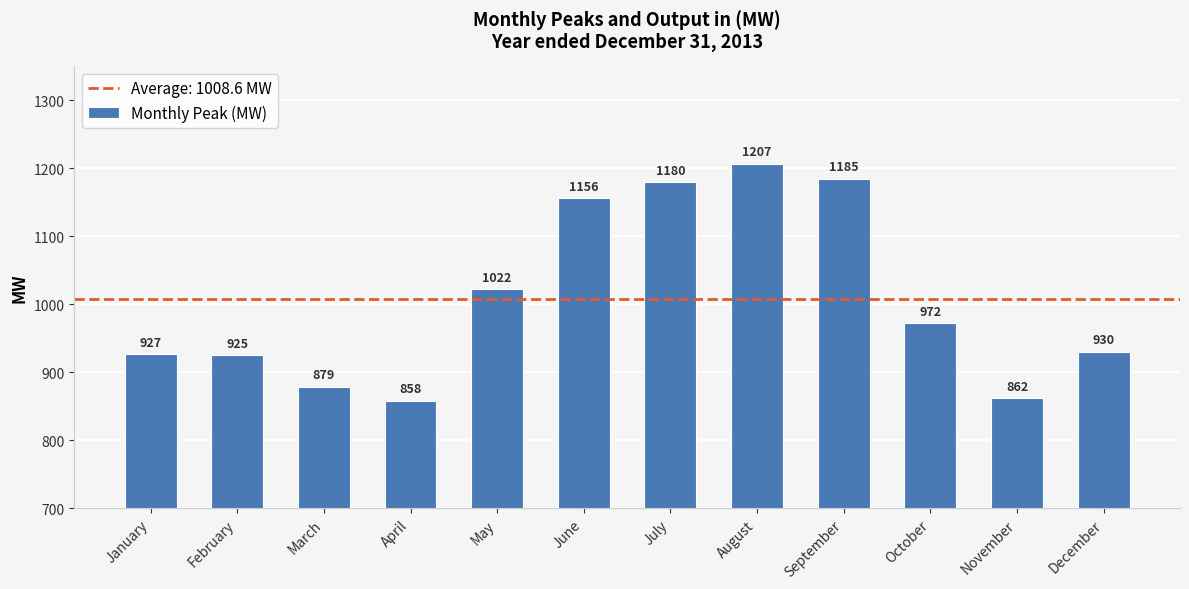

What is the value of the 11th bar from the left?

862